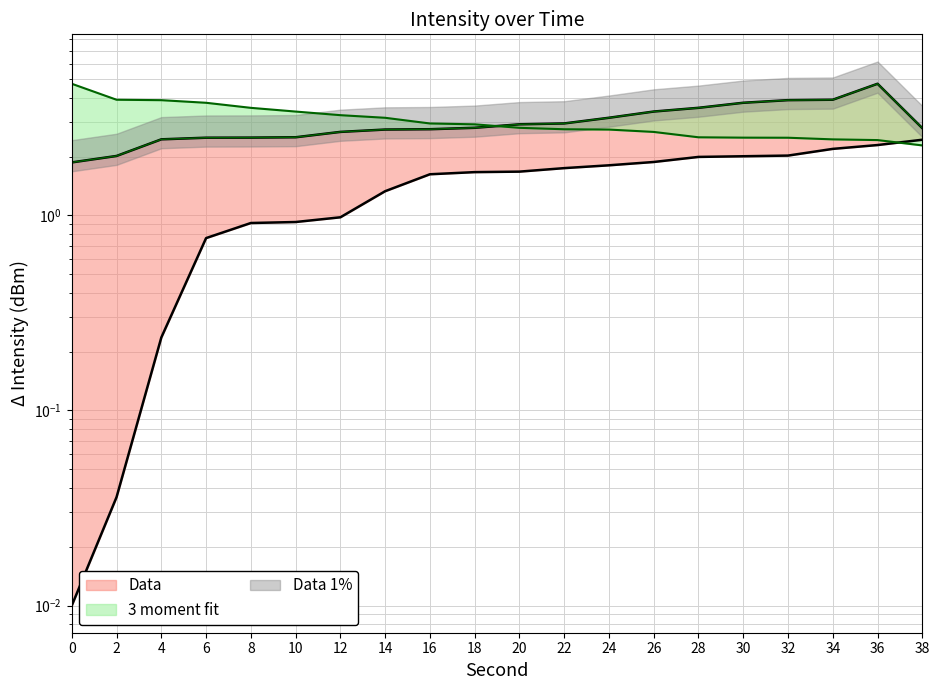

What is the total value across all series at 22?

7.5